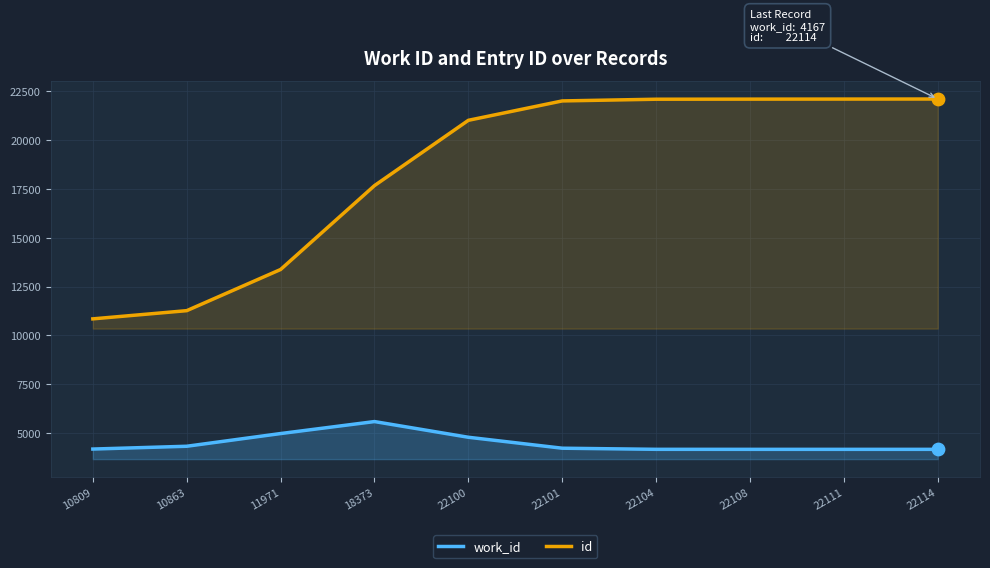

Which series has the widest spread of Y values?

id